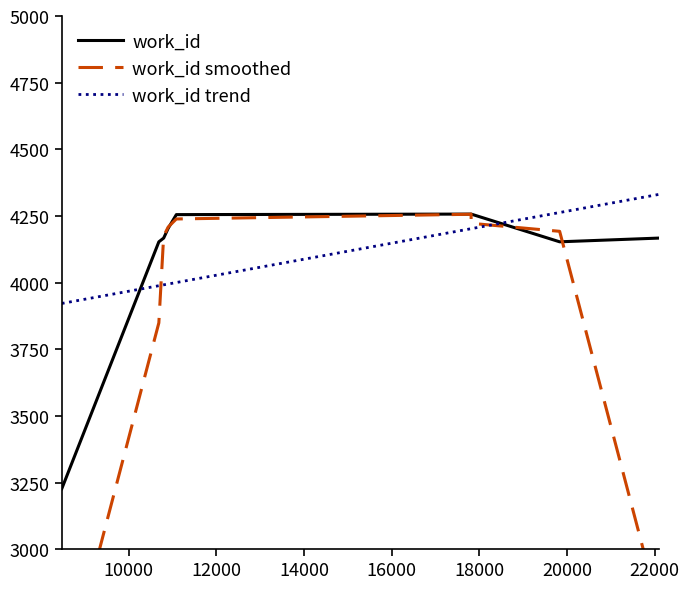

Reading left to right, transcribe all the data shown in this chart.

work_id: 3227.0	4153.0	4167.0	4204.0	4255.0	4257.0	4257.0	4257.0	4153.0	4167.0
work_id smoothed: 2460.0	3849.0	4174.7	4208.7	4238.7	4256.3	4257.0	4222.3	4192.3	2773.3
work_id trend: 3921.8	3988.3	3991.6	3994.7	4000.3	4202.1	4202.2	4202.2	4262.8	4331.0